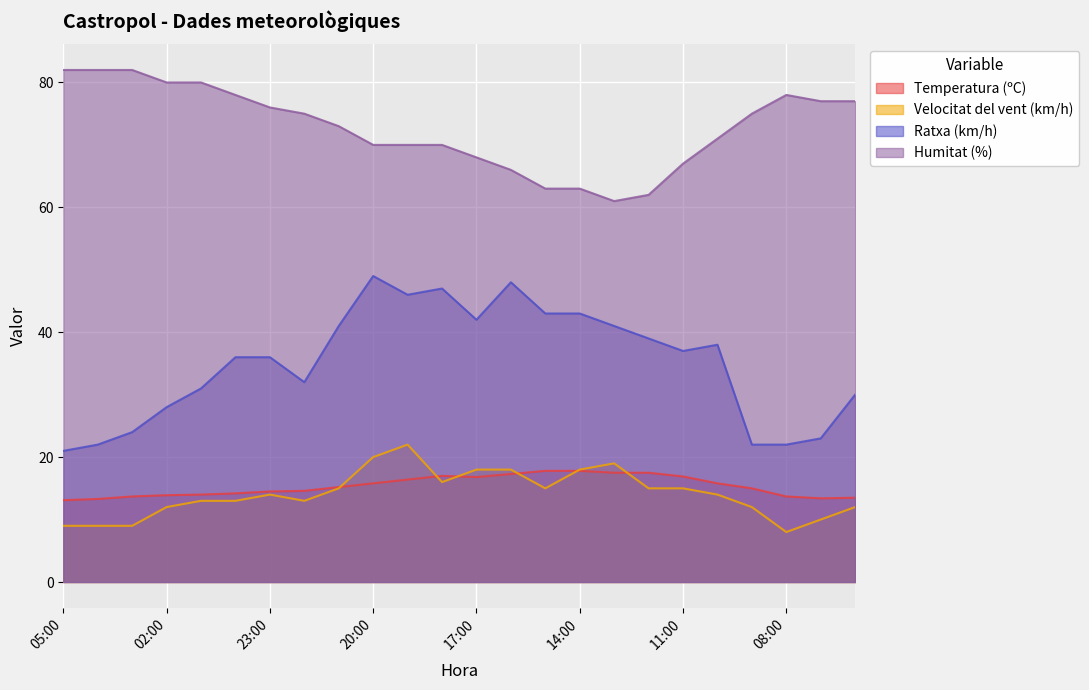

At which label does Velocitat del vent (km/h) reach its minimum?

08:00